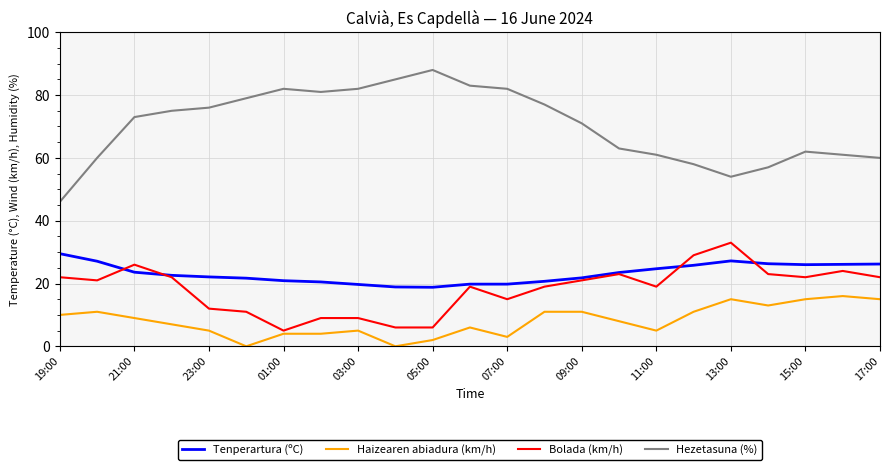

Which series has the largest total across all categories?

Hezetasuna (%)